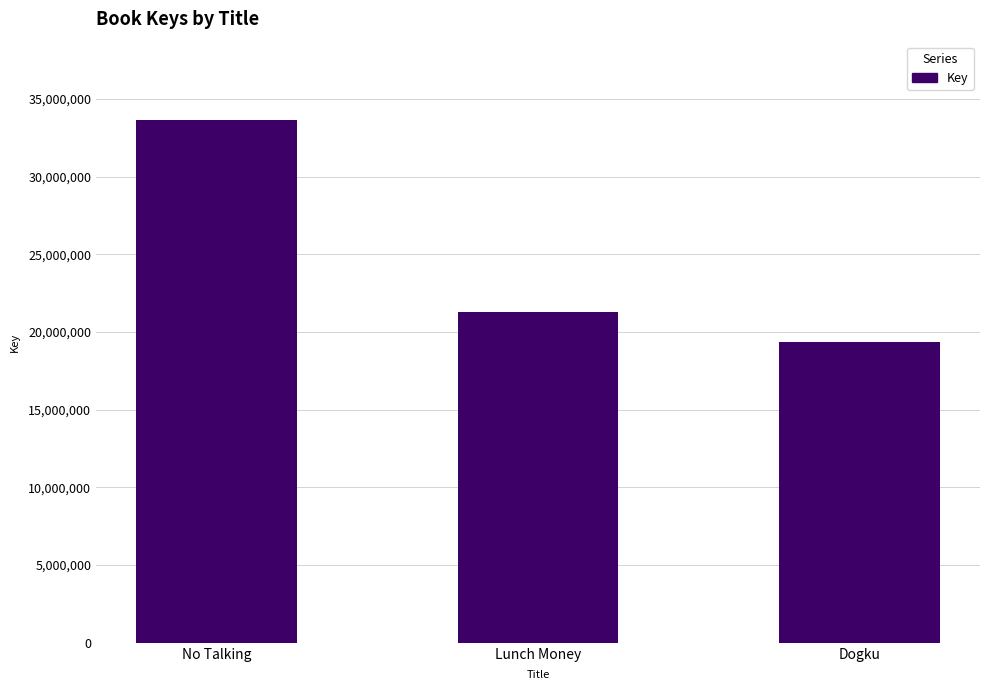

Reading right to left, transcribe all the data shown in this chart.

Dogku=19341325	Lunch Money=21302725	No Talking=33633402